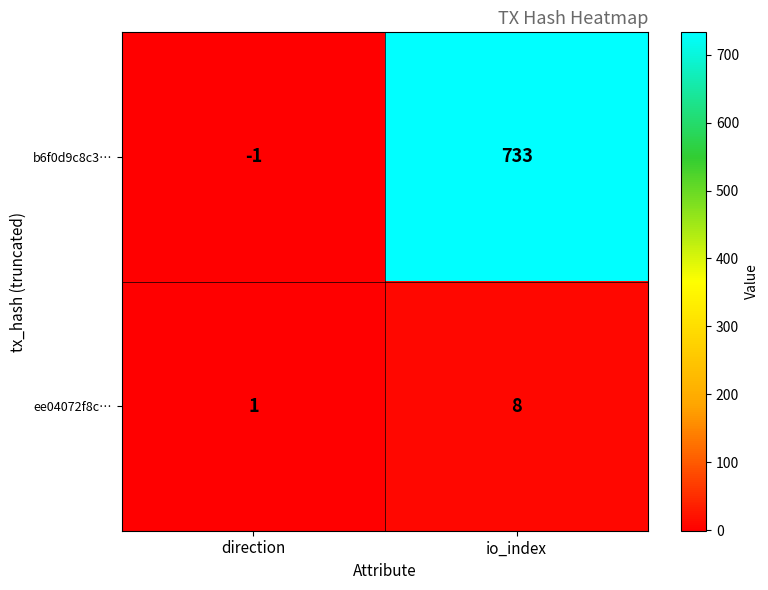

What is the sum of the ee04072f8c… values at io_index and direction?

9